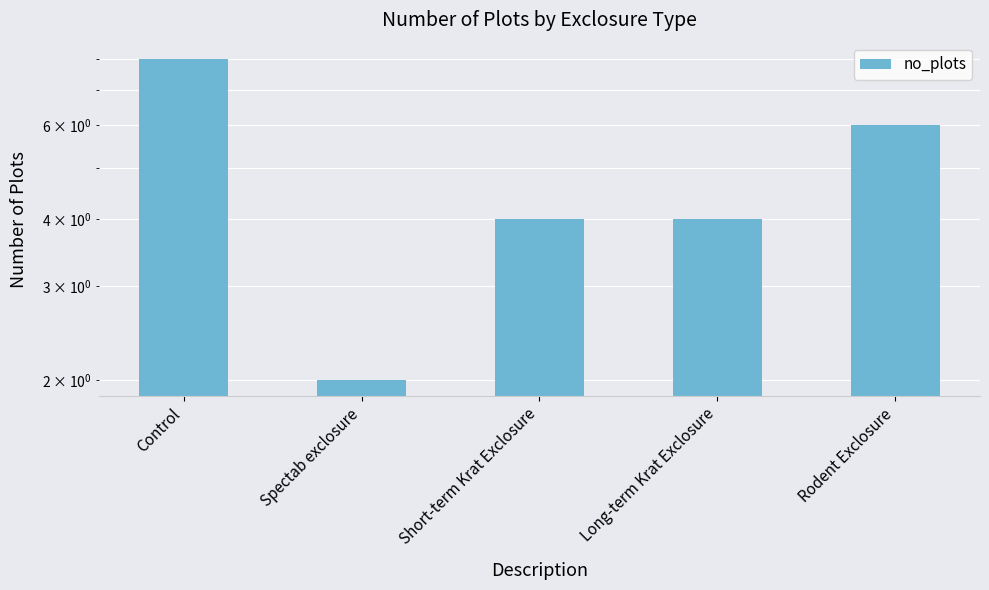

At which category does the chart reach its peak across all series?

Control